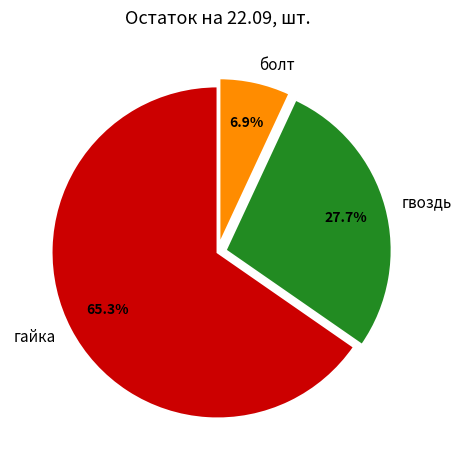

What percentage is the болт slice, to the nearest percent?

7%